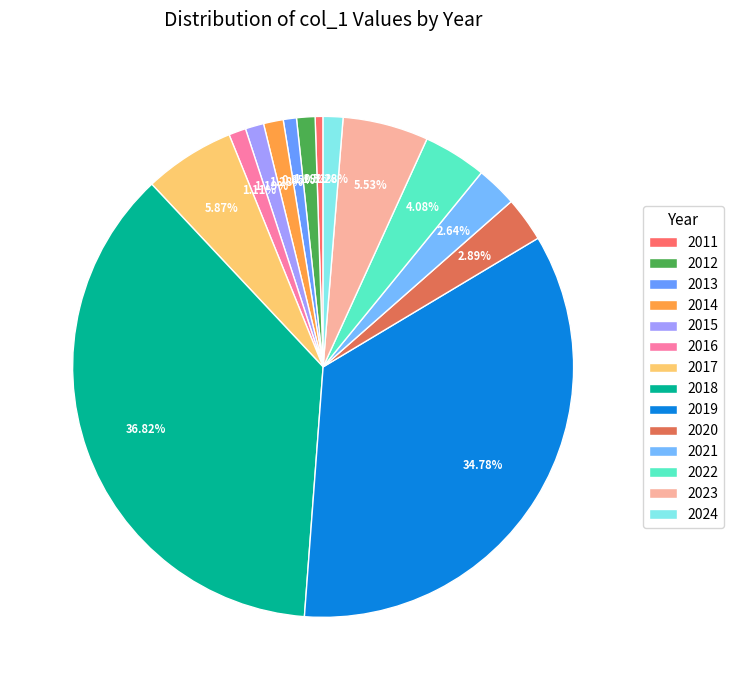

Is it true that 2021 is 3% of the pie?

True